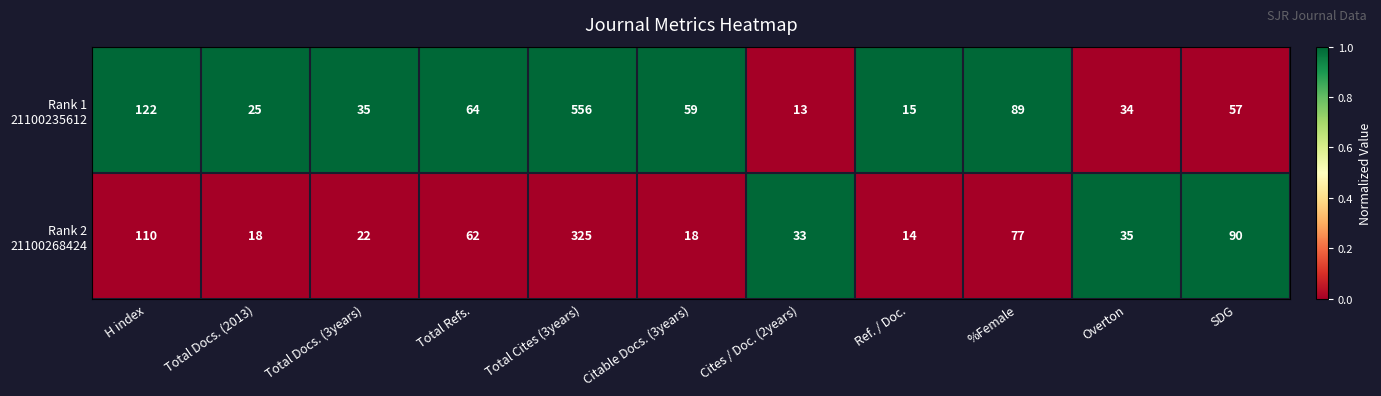

What is the greatest value displayed?

556